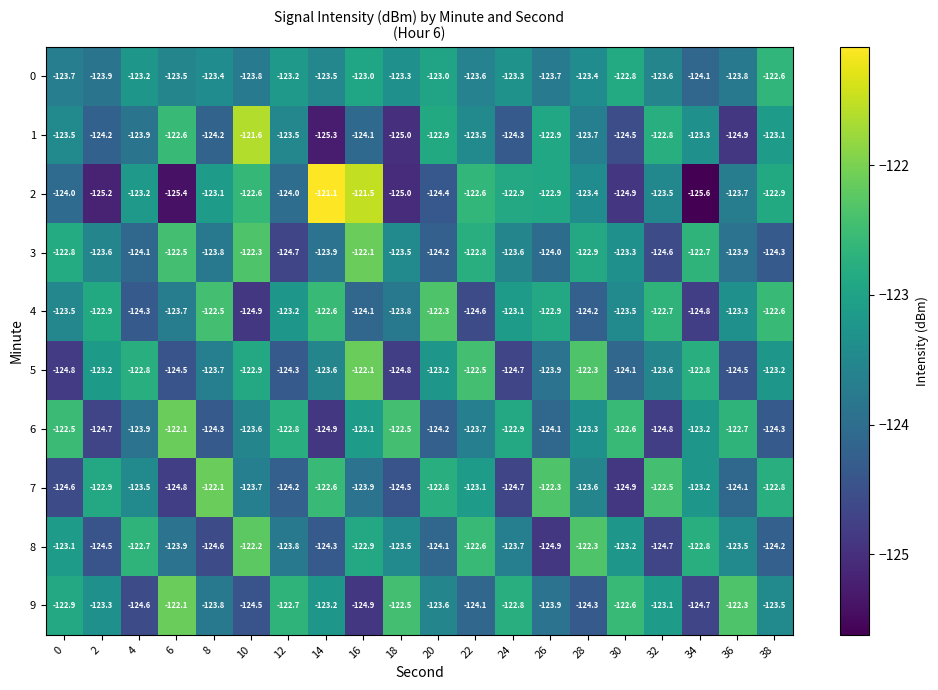

What is the sum of all 0 values?

-2468.4